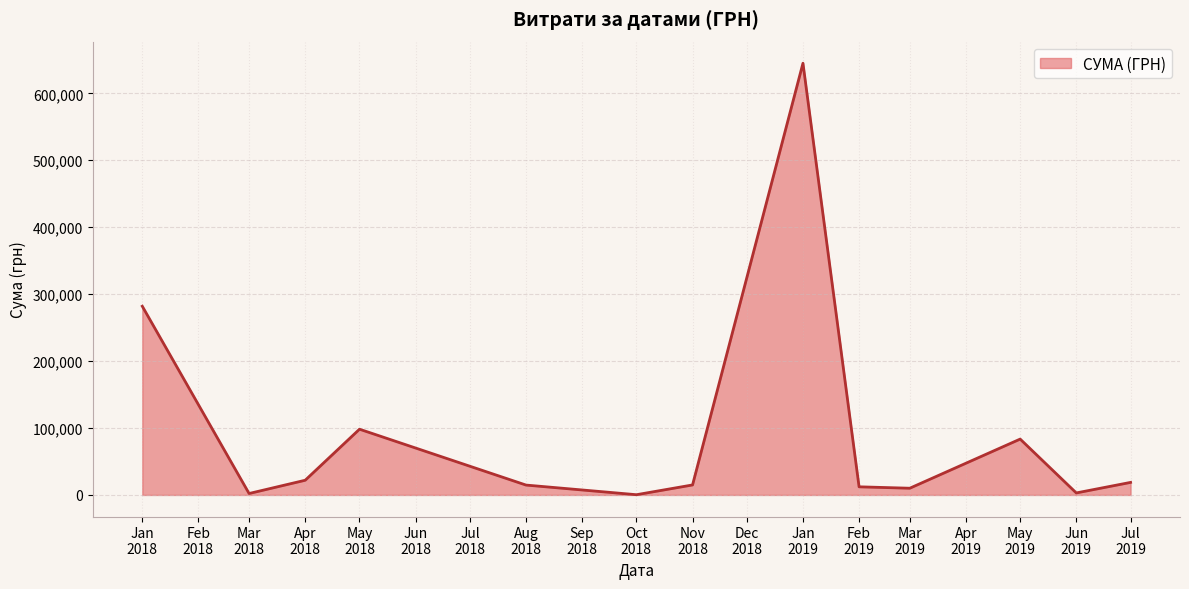

What is the greatest value displayed?

645005.1